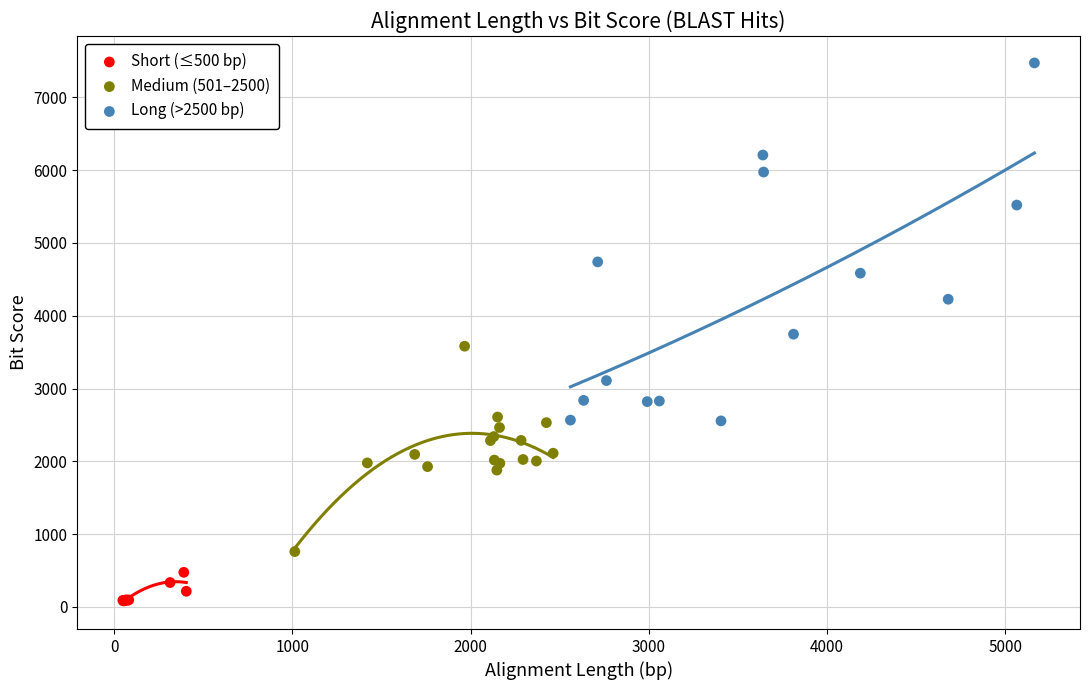

Which series reaches the maximum Y coordinate?

Long (>2500 bp)